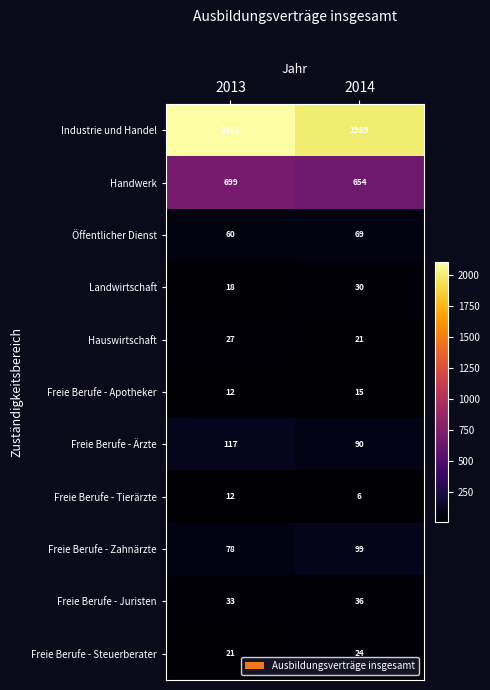

Is it true that Freie Berufe - Apotheker equals 12 at 2013?

True